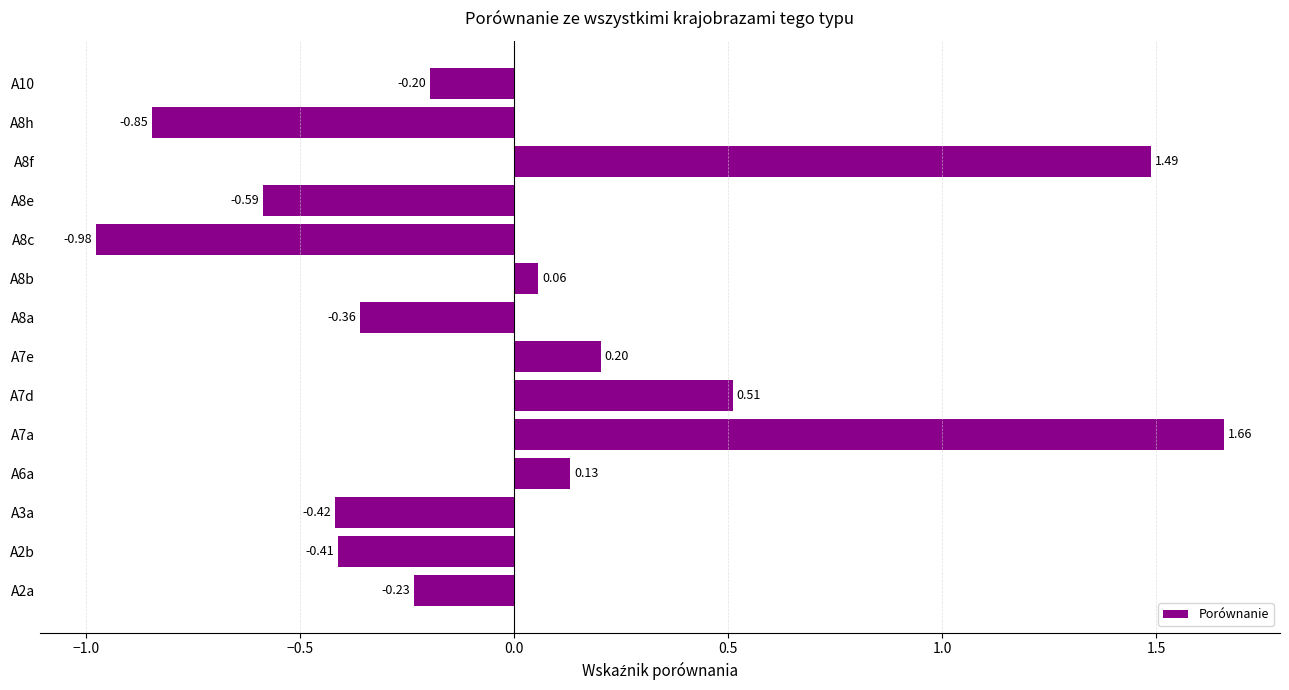

List the labels in order of value, smallest first.

A8c, A8h, A8e, A3a, A2b, A8a, A2a, A10, A8b, A6a, A7e, A7d, A8f, A7a